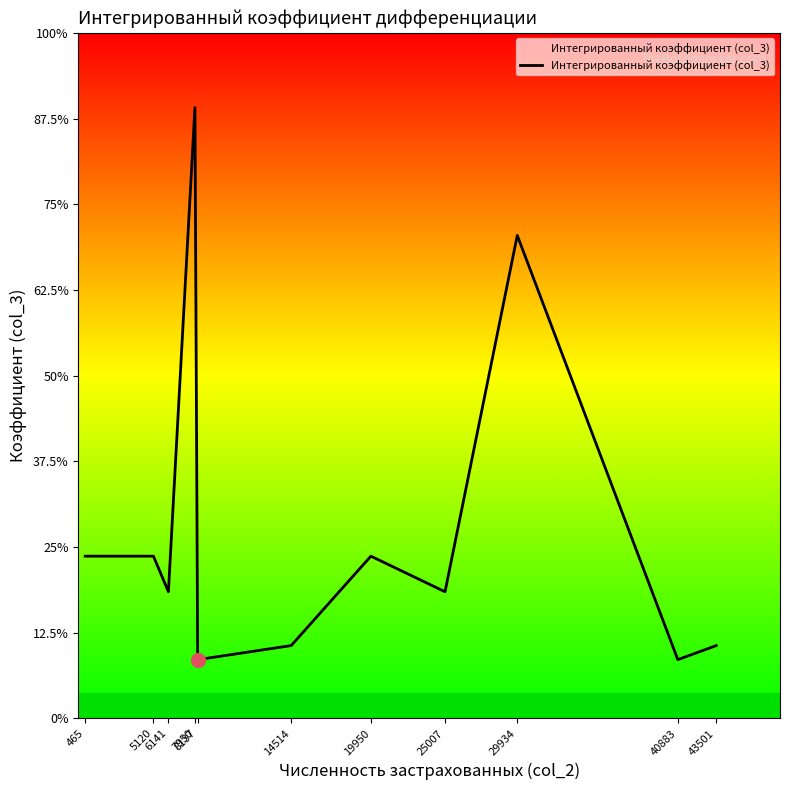

True or false: the data has more than 2 interior local peaks.

True